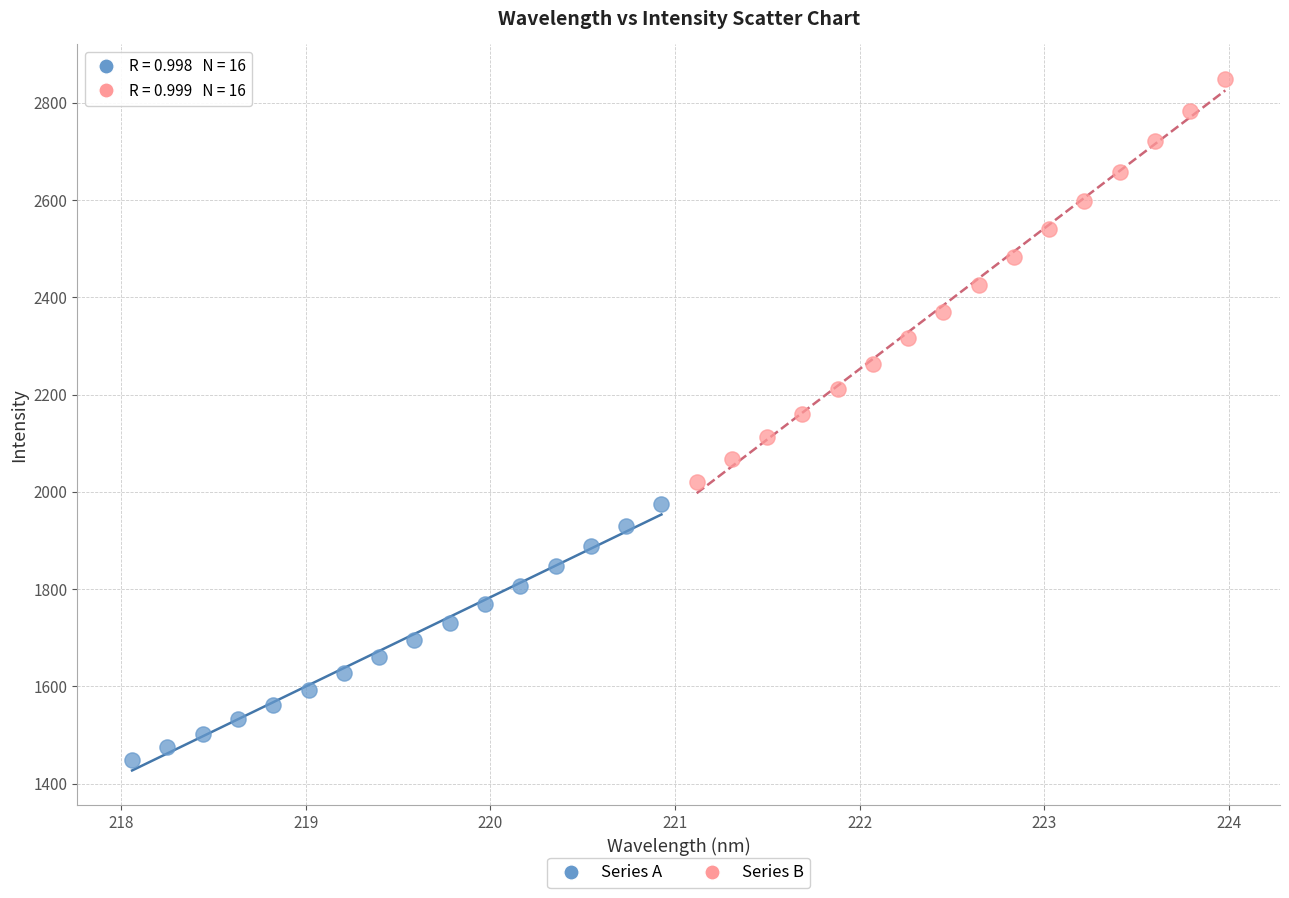

Which series reaches the minimum Y coordinate?

Series A